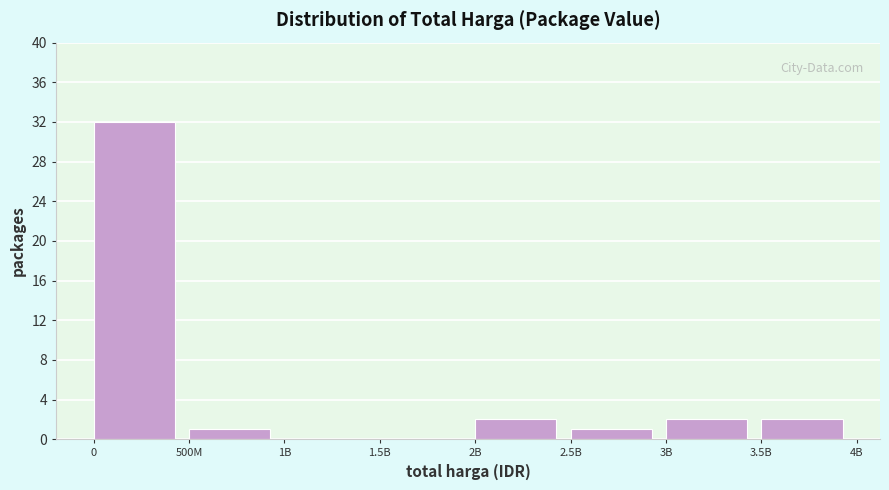

Reading left to right, what are all the values shown in this chart?

0=32	500M=1	1B=0	1.5B=0	2B=2	2.5B=1	3B=2	3.5B=2